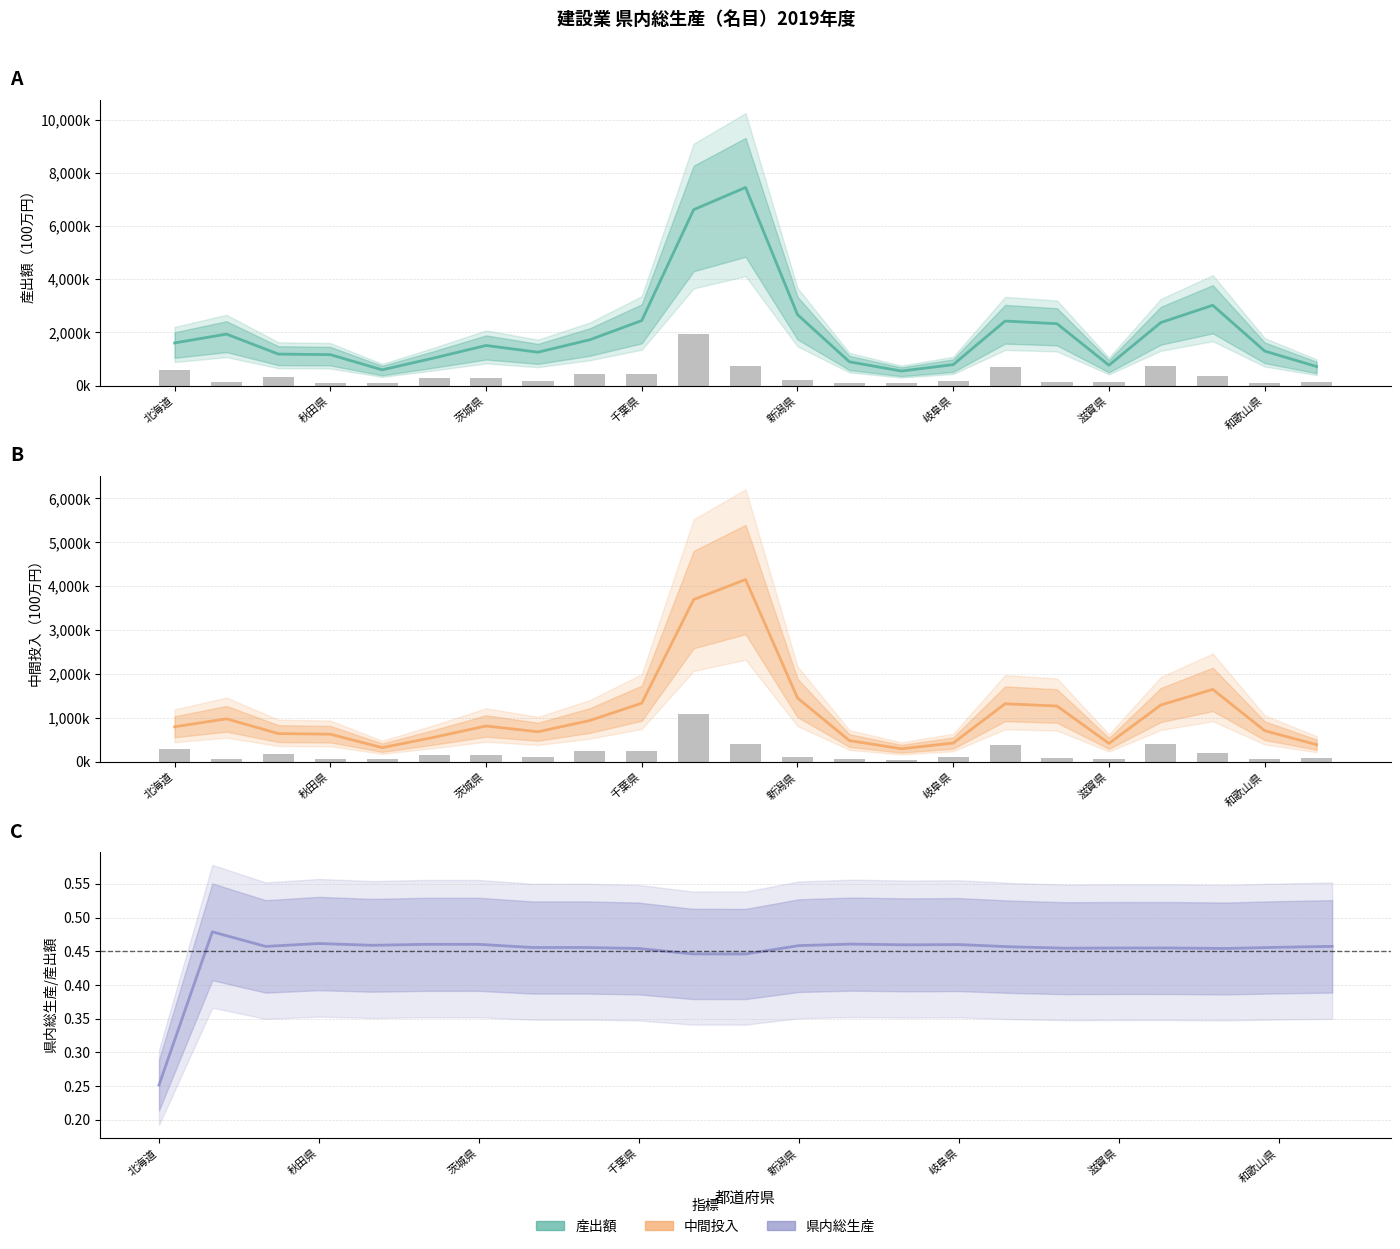

What is the average value of the 産出額 series?

2015607.8